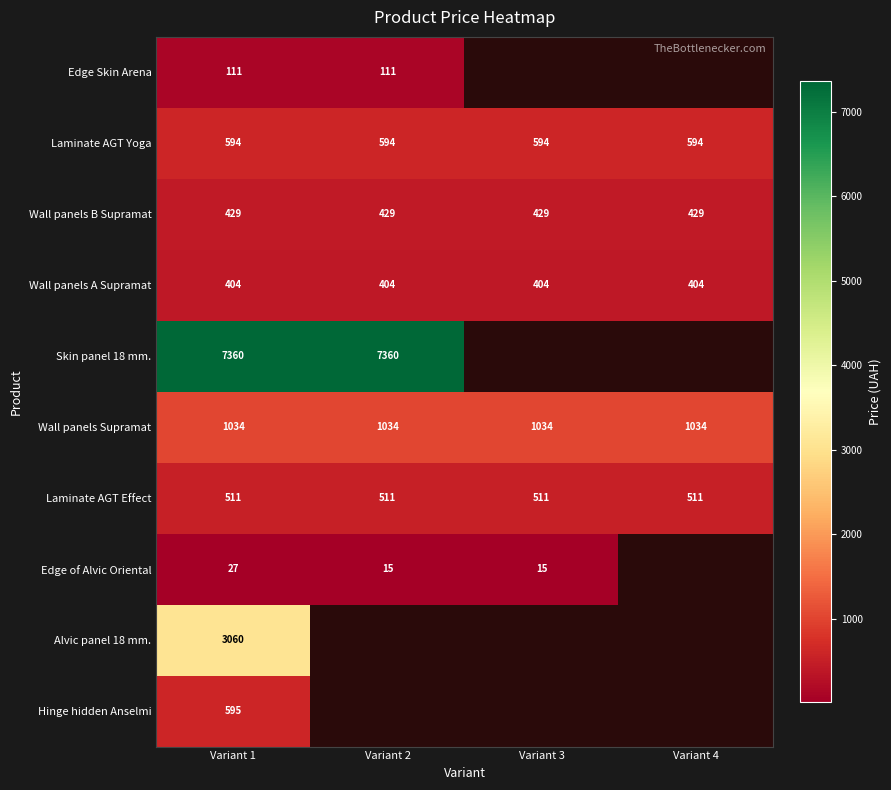

Is the value of Wall panels B Supramat at Variant 1 greater than the value of Laminate AGT Effect at Variant 2?

No